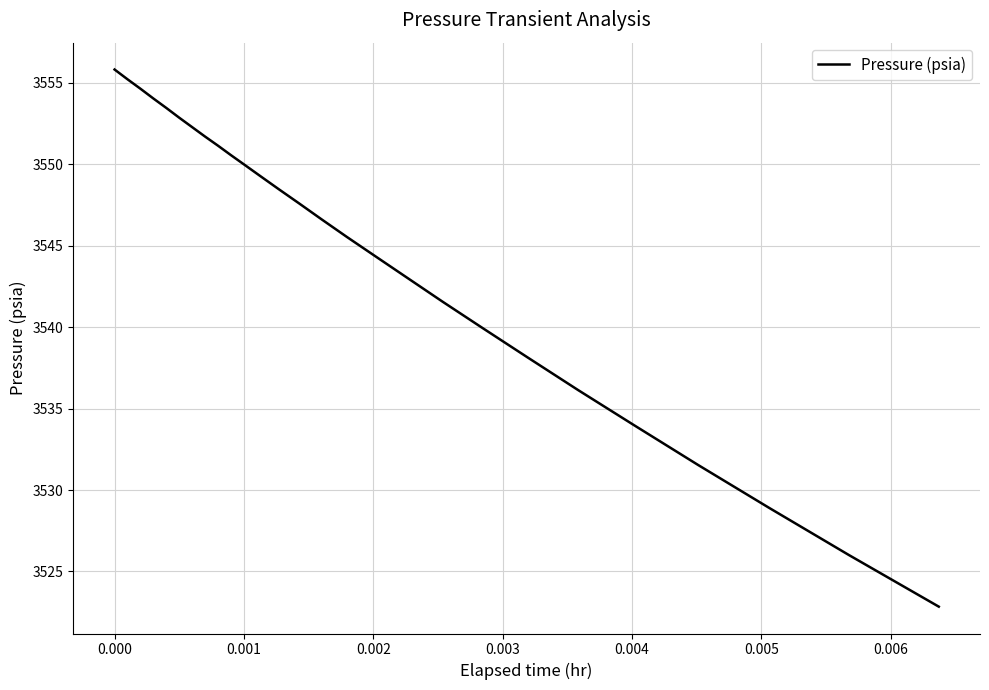

What is the sum of all values?

95705.5